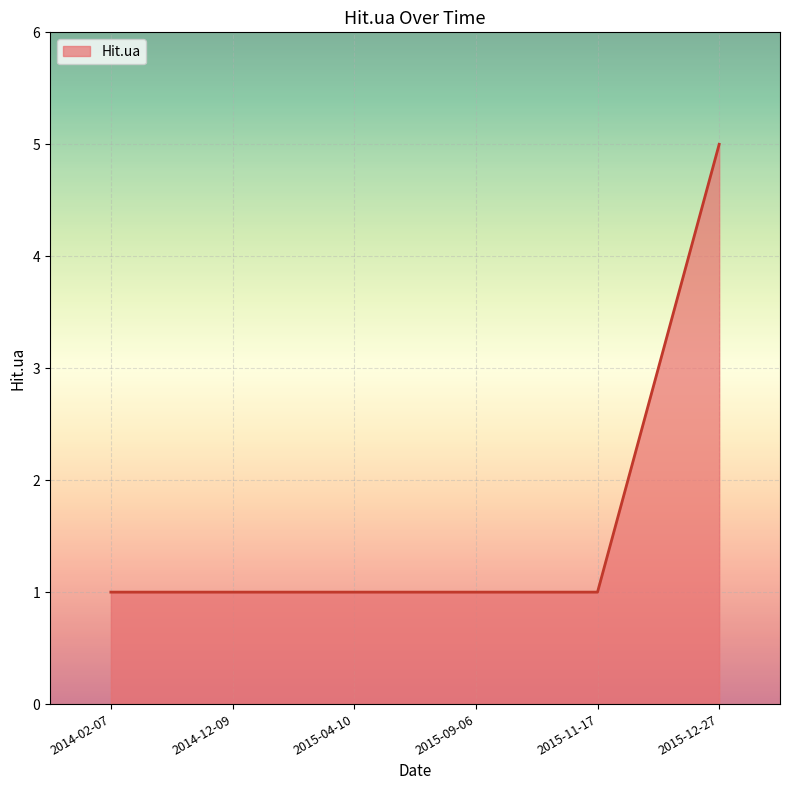

What is the average value?

2